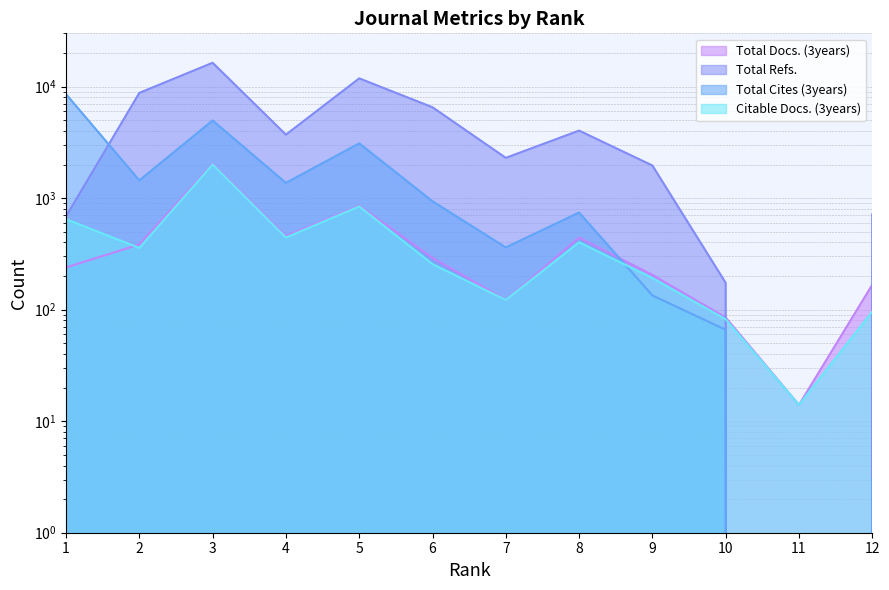

Where does the Total Cites (3years) series first go above 936?

1